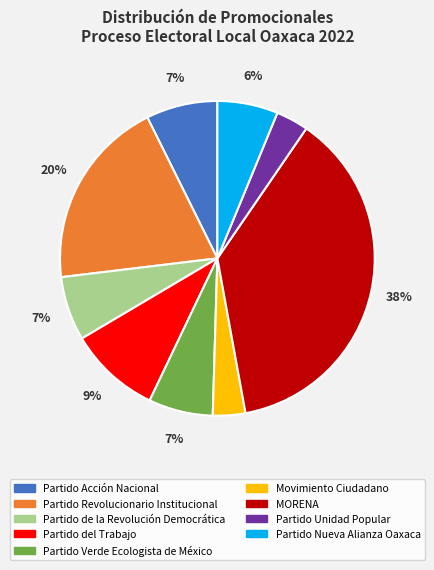

Combined, do Movimiento Ciudadano and Partido Acción Nacional account for over 50%?

No